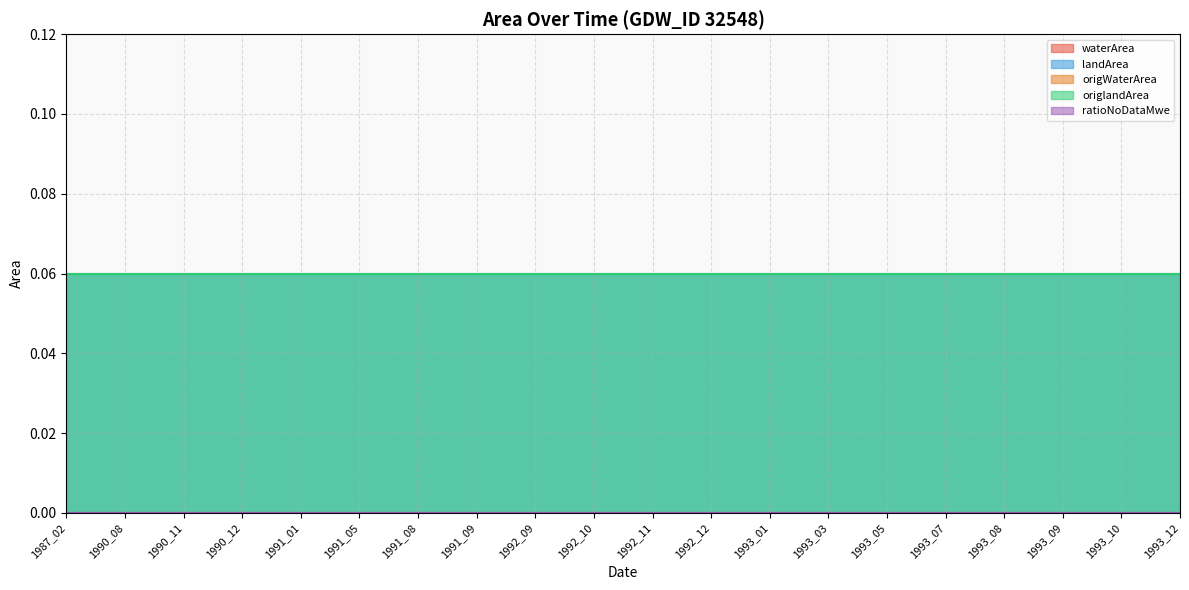

Between 1993_01 and 1993_10, which series saw the biggest shift?

waterArea